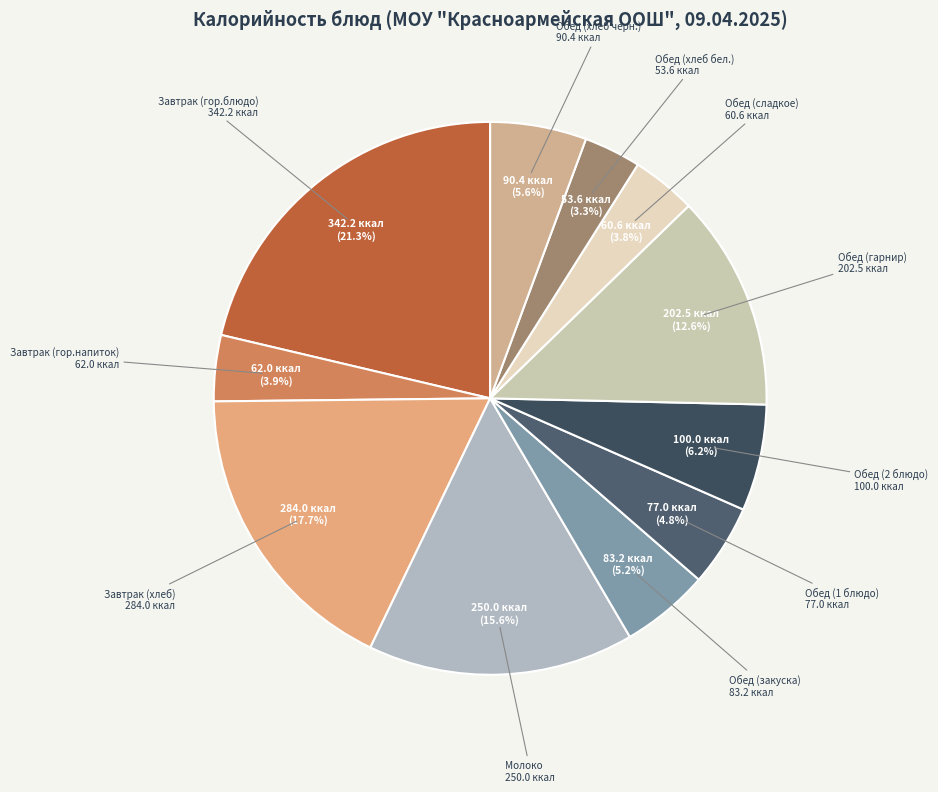

Count the number of slices in the pie.

11